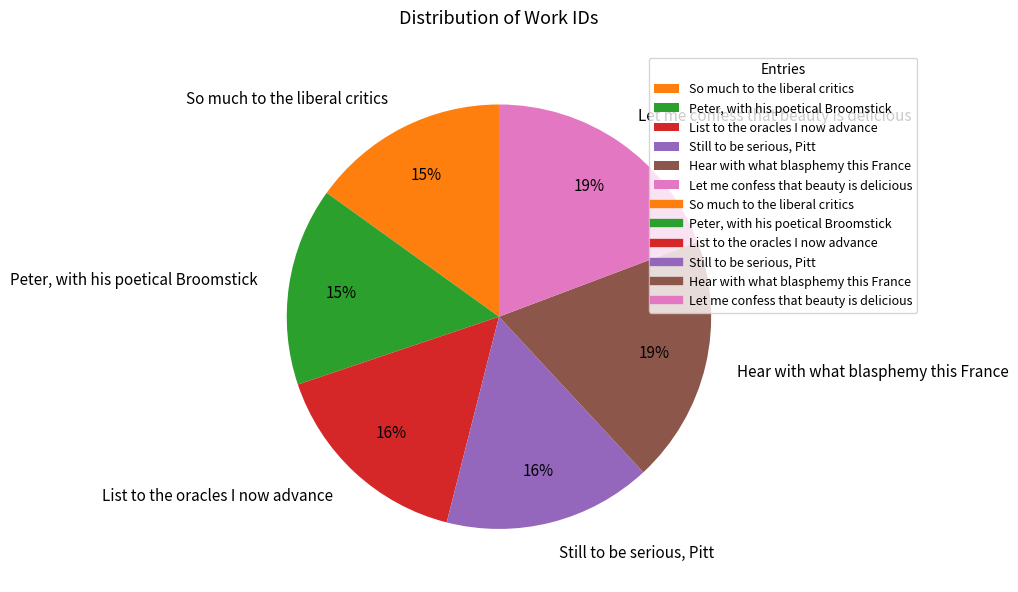

Is the sum of So much to the liberal critics and Hear with what blasphemy this France greater than half?

No